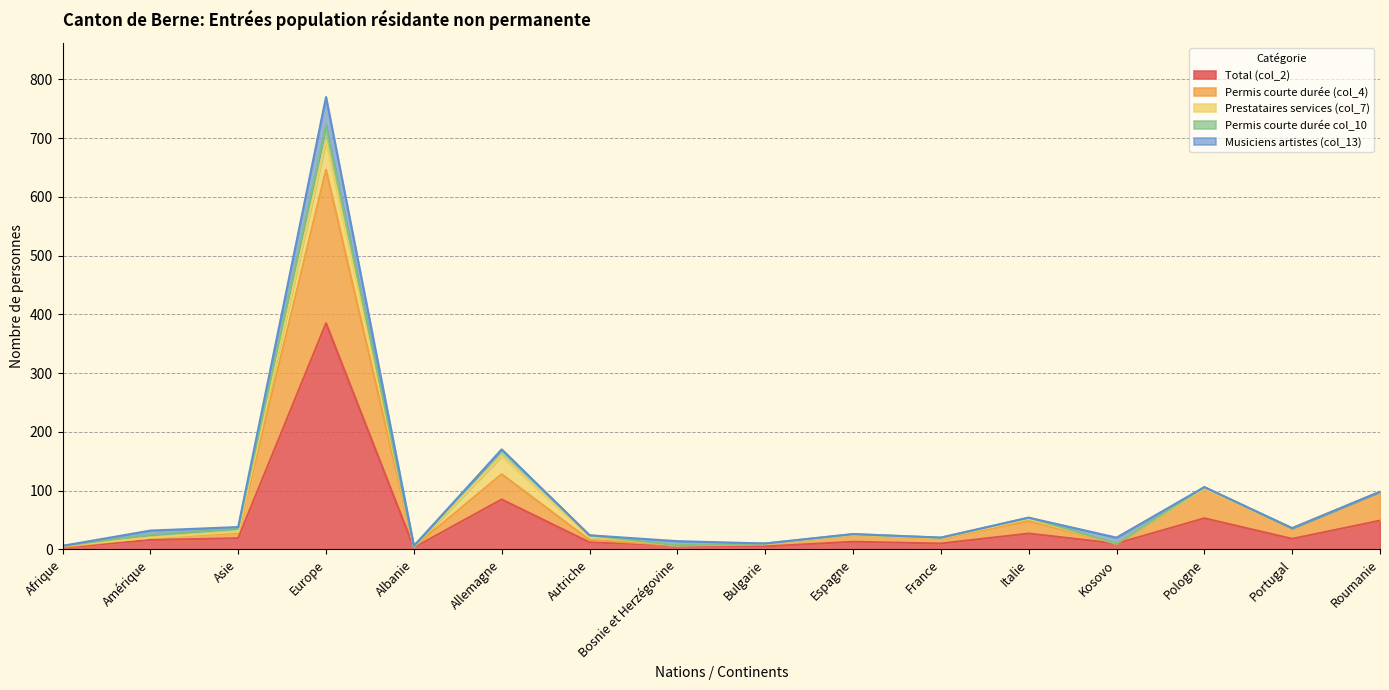

What is the difference between the maximum and minimum values in the Permis courte durée (col_4) series?

261